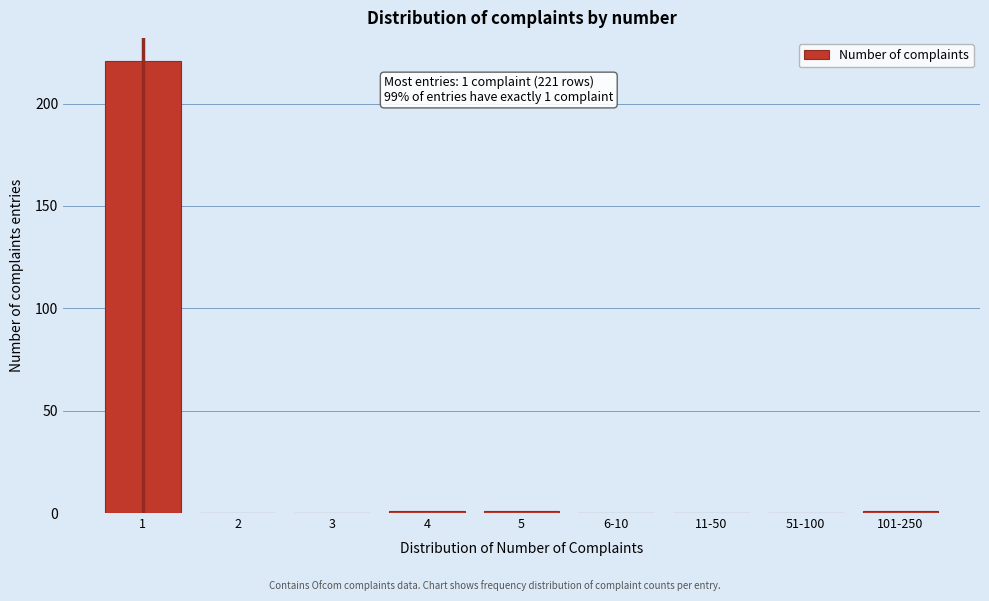

Reading left to right, transcribe all the data shown in this chart.

1=221	2=0	3=0	4=1	5=1	6-10=0	11-50=0	51-100=0	101-250=1